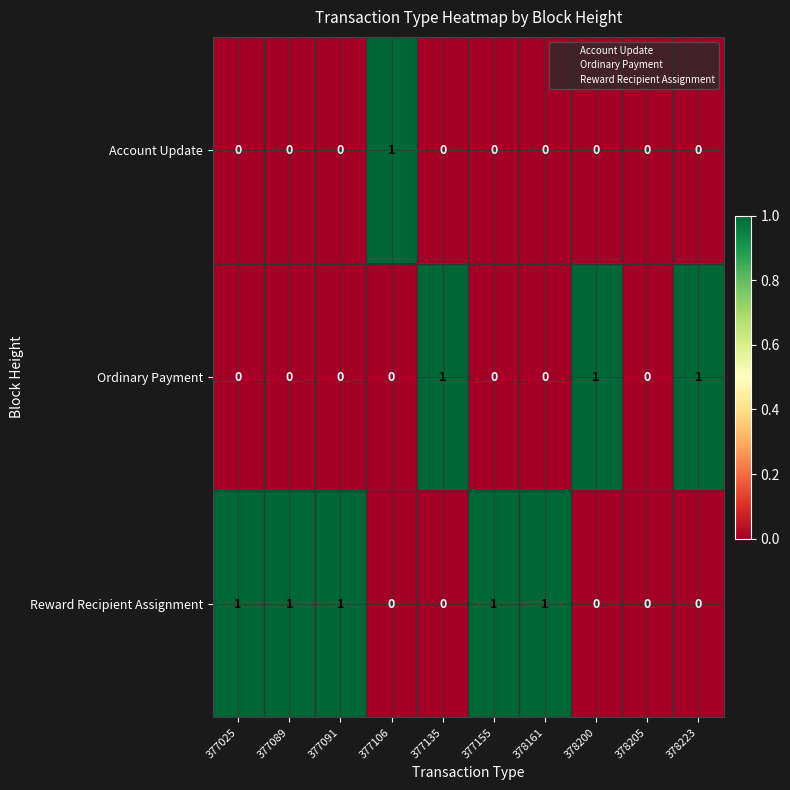

At which label does Account Update reach its peak?

377106